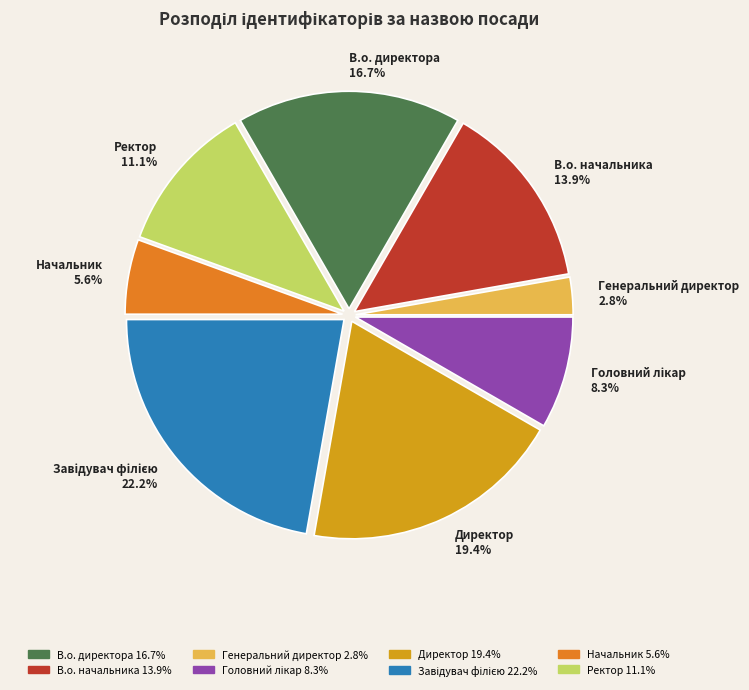

Which has a higher value, В.о. директора or Генеральний директор?

В.о. директора